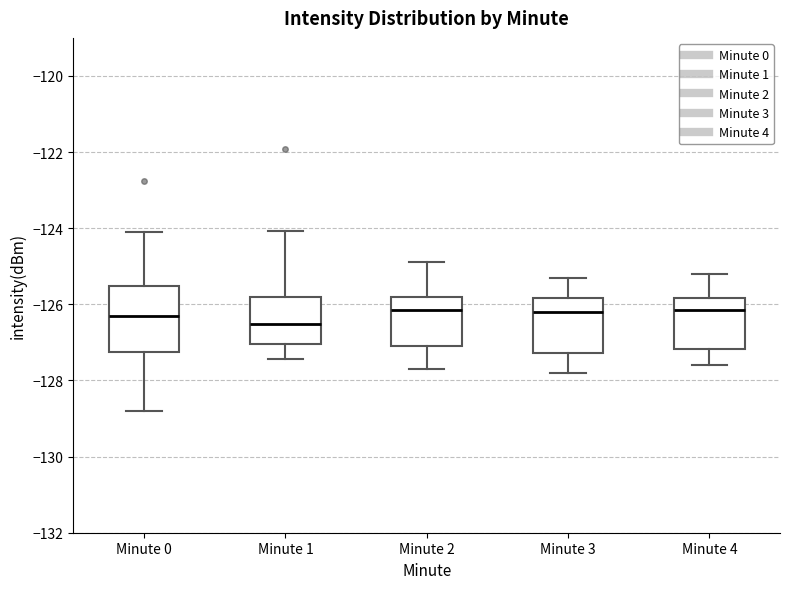

Which box is the tallest, from its lower edge to its upper edge?

Minute 0